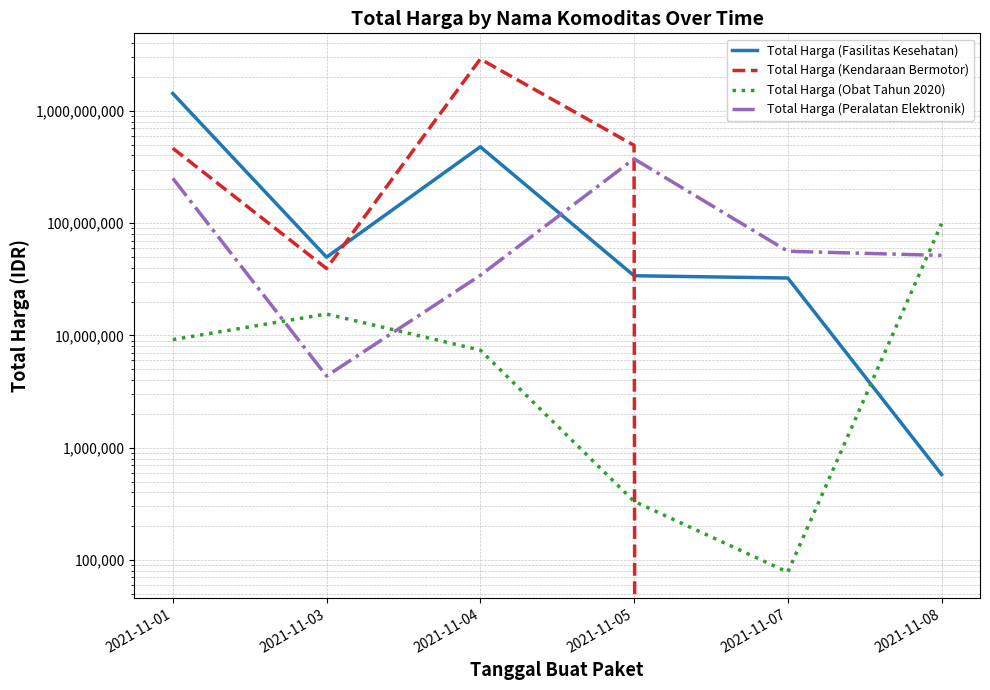

At which category does Total Harga (Kendaraan Bermotor) reach its first local valley?

2021-11-03